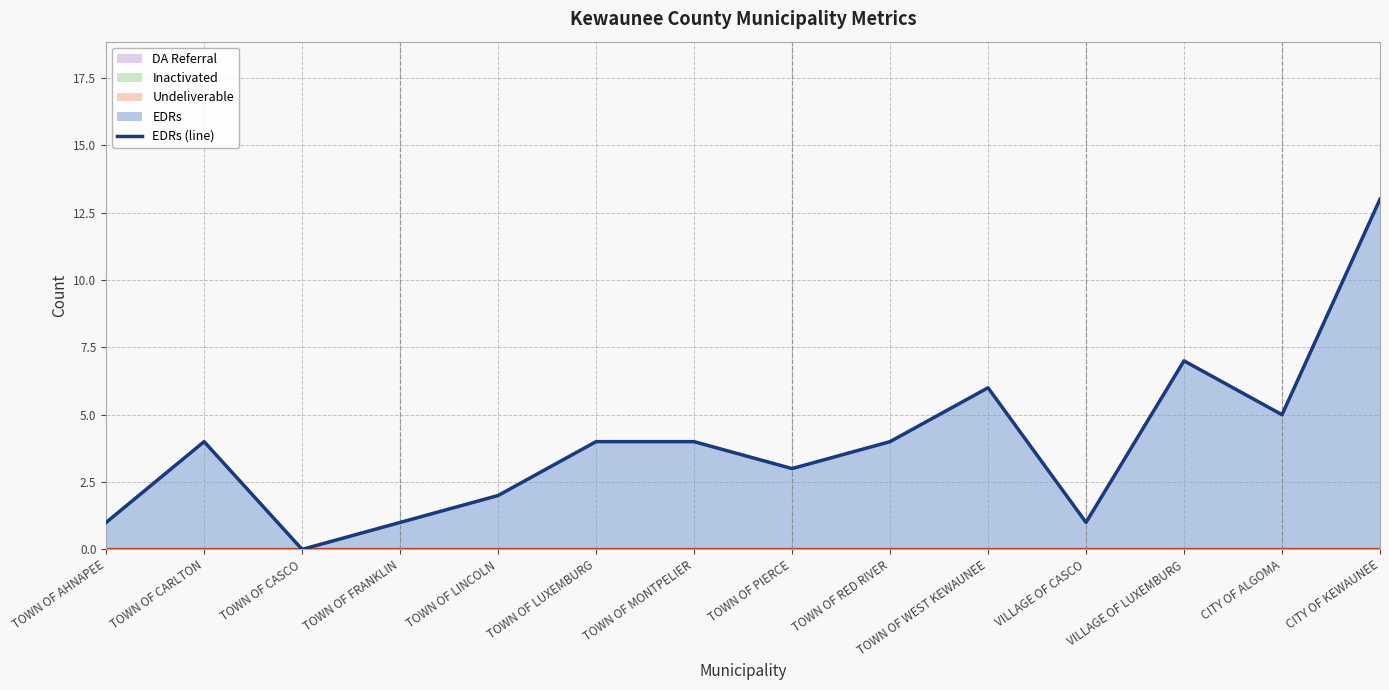

The value at TOWN OF WEST KEWAUNEE is 8. True or false?

False